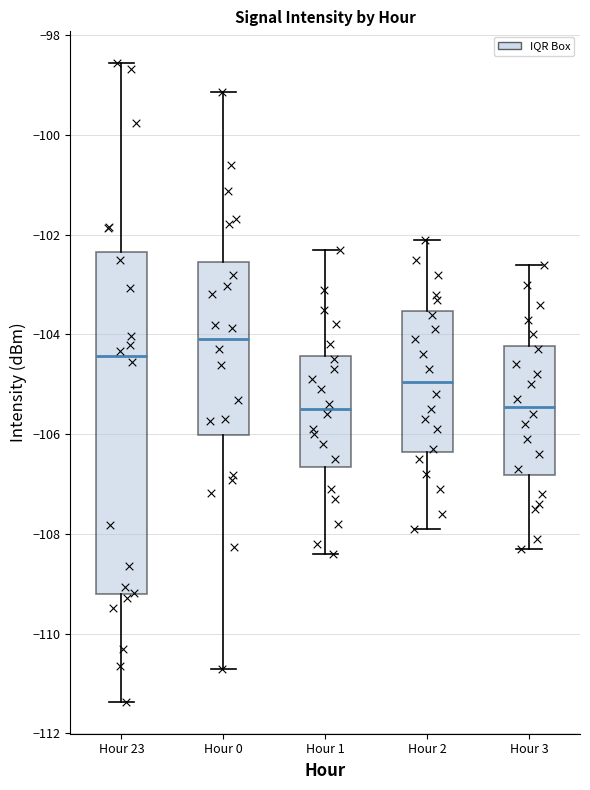

Reading left to right, read every box against the y-axis: the position of its median line, the range the box covers, and the ends of its whiskers. The values are not printed on the chart, so give them approximately, as read against the axis.

Hour 23: median -104.4, box -109.2 to -102.4, whiskers -111.4 to -98.6
Hour 0: median -104.0, box -106.0 to -102.6, whiskers -110.8 to -99.2
Hour 1: median -105.4, box -106.6 to -104.4, whiskers -108.4 to -102.2
Hour 2: median -105.0, box -106.4 to -103.6, whiskers -107.8 to -102.0
Hour 3: median -105.4, box -106.8 to -104.2, whiskers -108.2 to -102.6